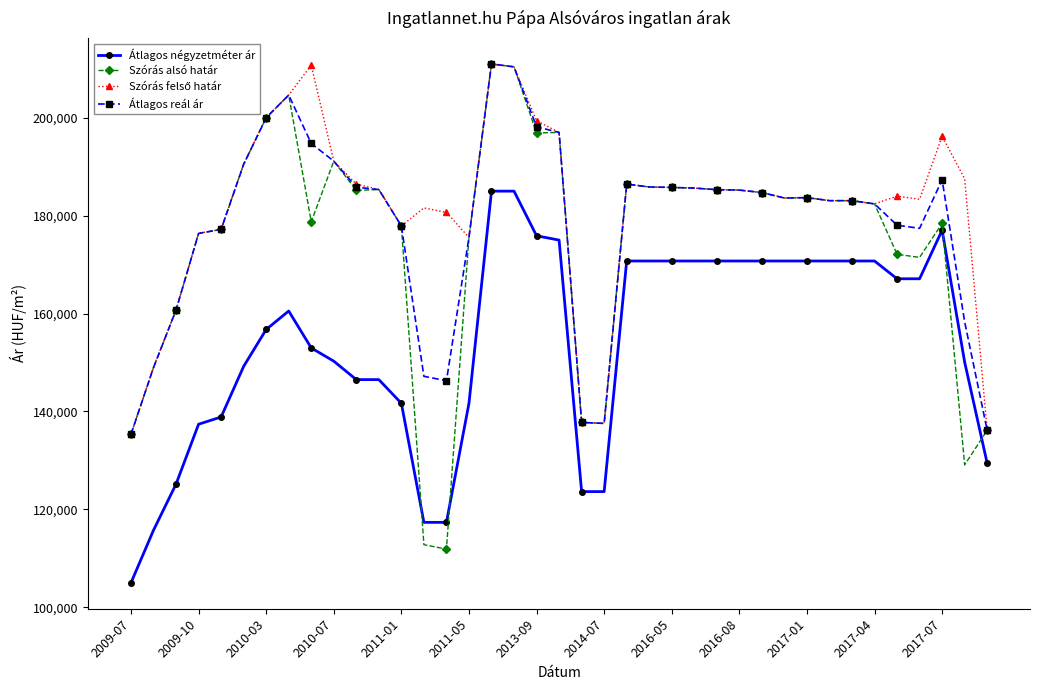

What is the minimum value for Átlagos négyzetméter ár?

105000